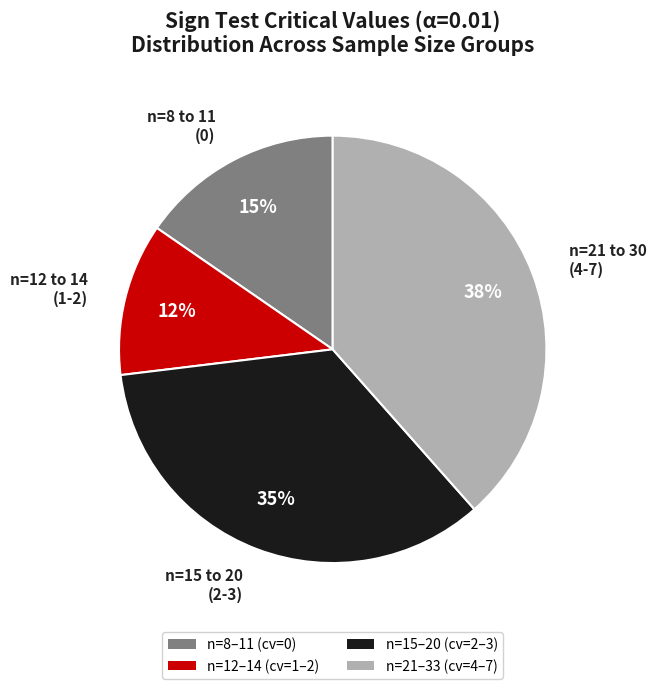

What percentage is the n=12 to 14 (1-2) slice, to the nearest percent?

12%